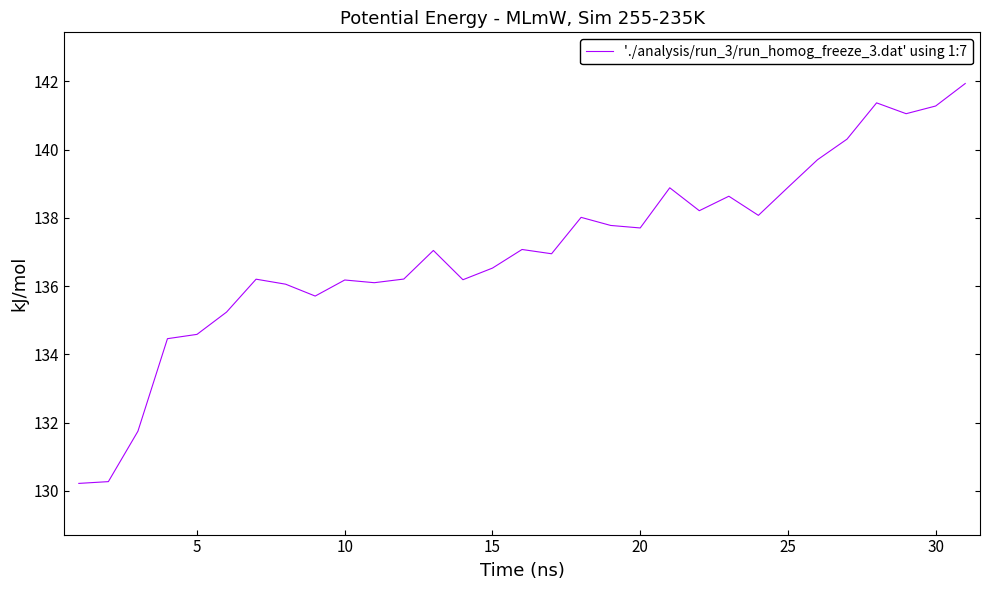

What is the difference between the maximum and minimum values?

11.7